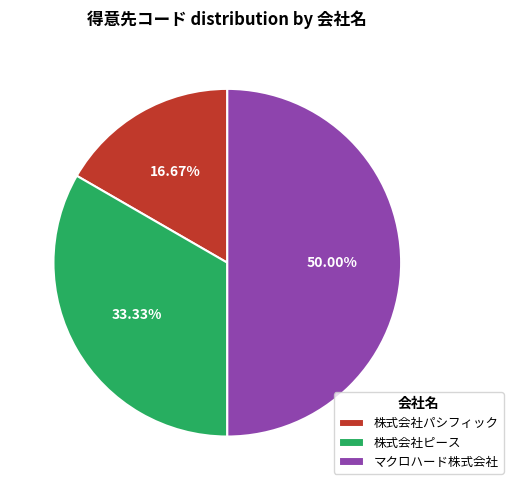

True or false: 株式会社パシフィック accounts for 17% of the total.

True